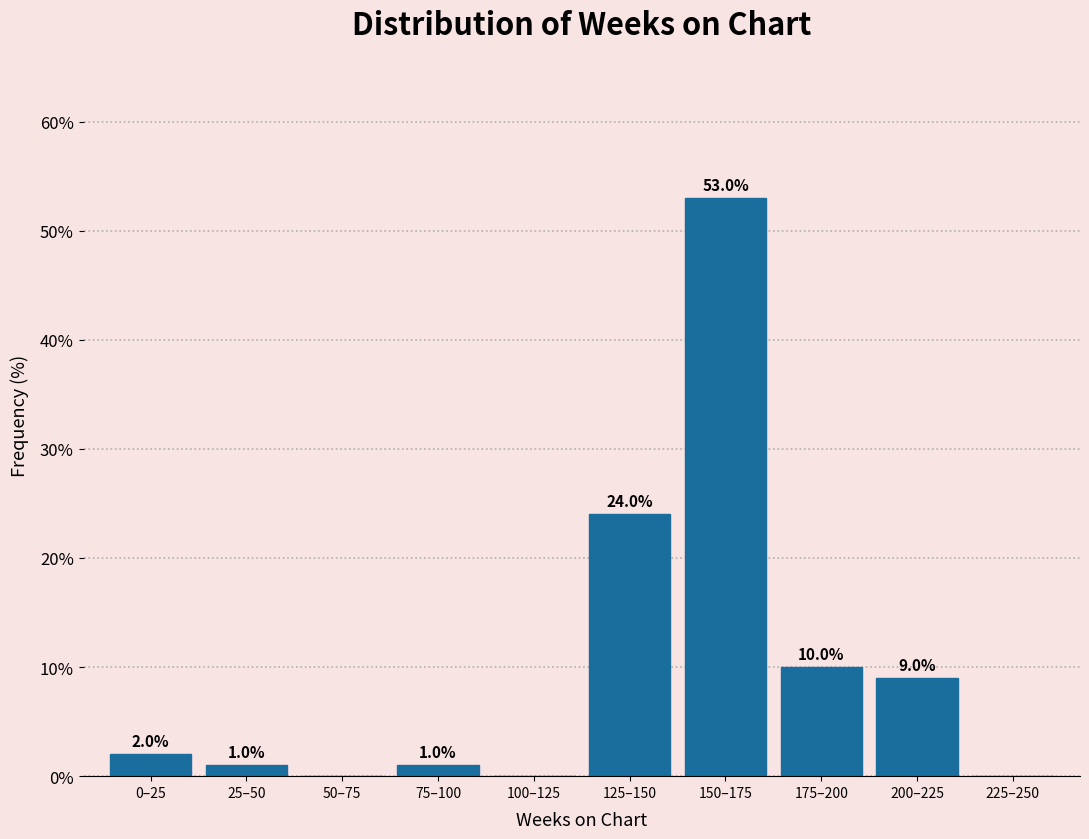

Reading left to right, transcribe all the data shown in this chart.

0–25=2	25–50=1	50–75=0	75–100=1	100–125=0	125–150=24	150–175=53	175–200=10	200–225=9	225–250=0